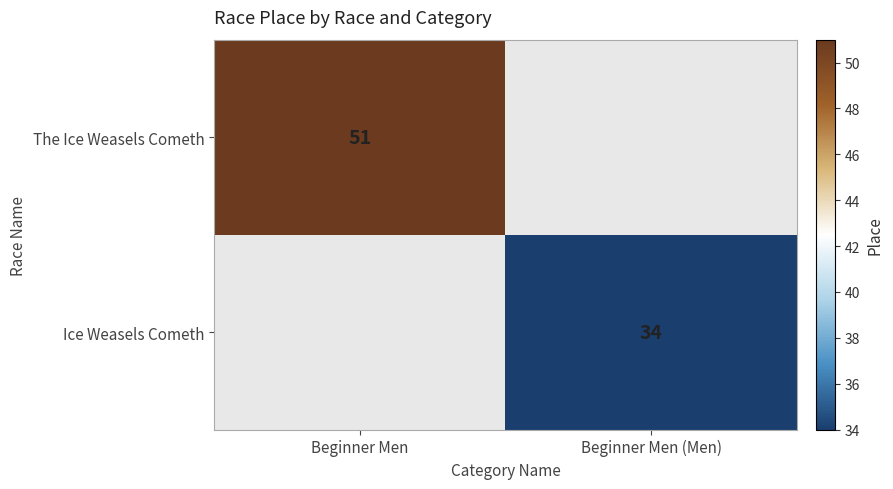

Is it true that The Ice Weasels Cometh equals 12 at Beginner Men?

False